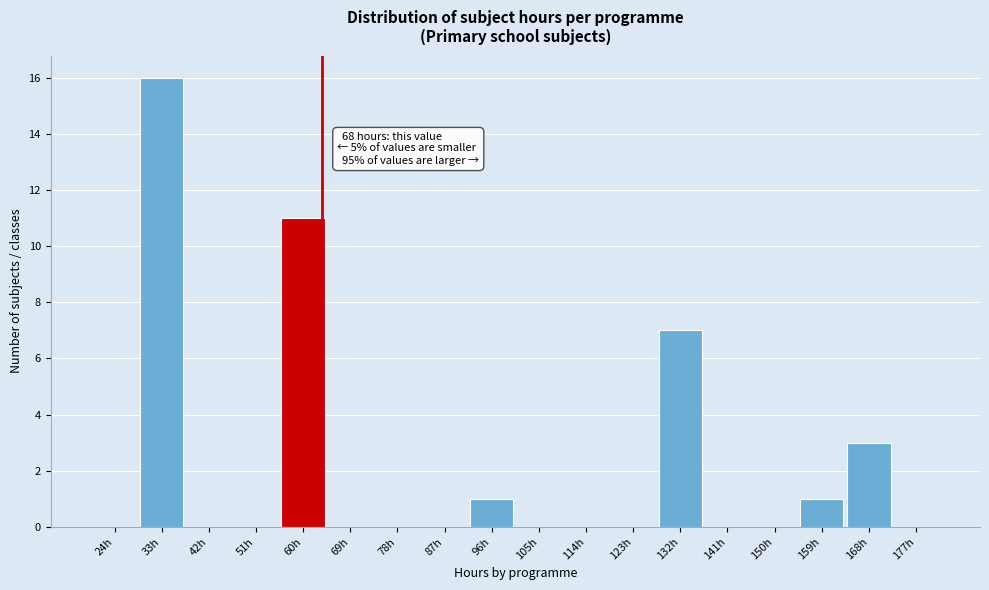

Reading left to right, extract all data points from this chart.

24h=0	33h=16	42h=0	51h=0	60h=11	69h=0	78h=0	87h=0	96h=1	105h=0	114h=0	123h=0	132h=7	141h=0	150h=0	159h=1	168h=3	177h=0